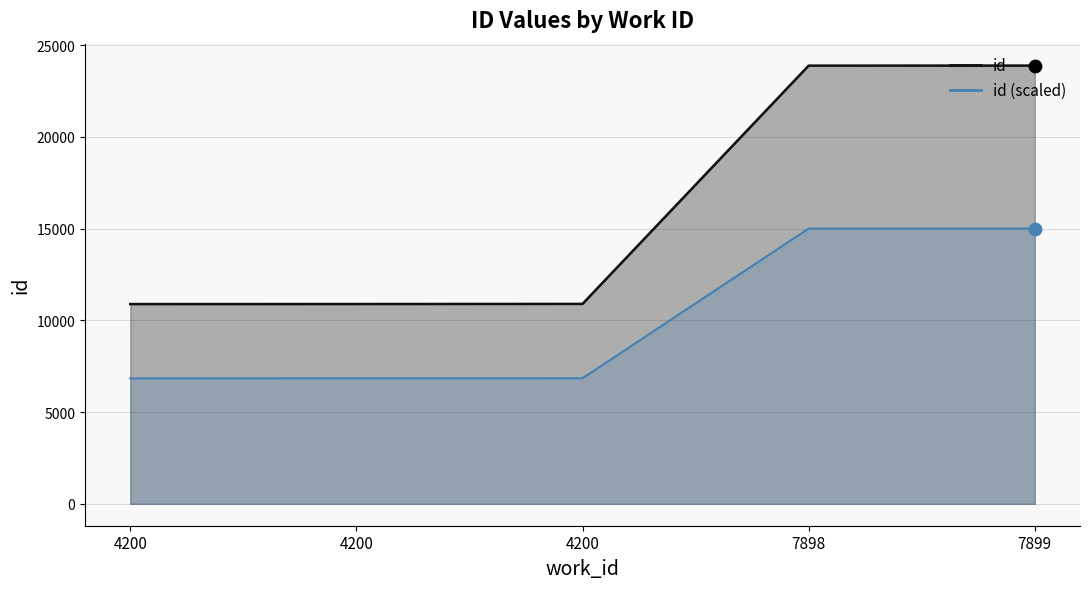

Which series reaches the minimum Y coordinate?

id_scaled_line